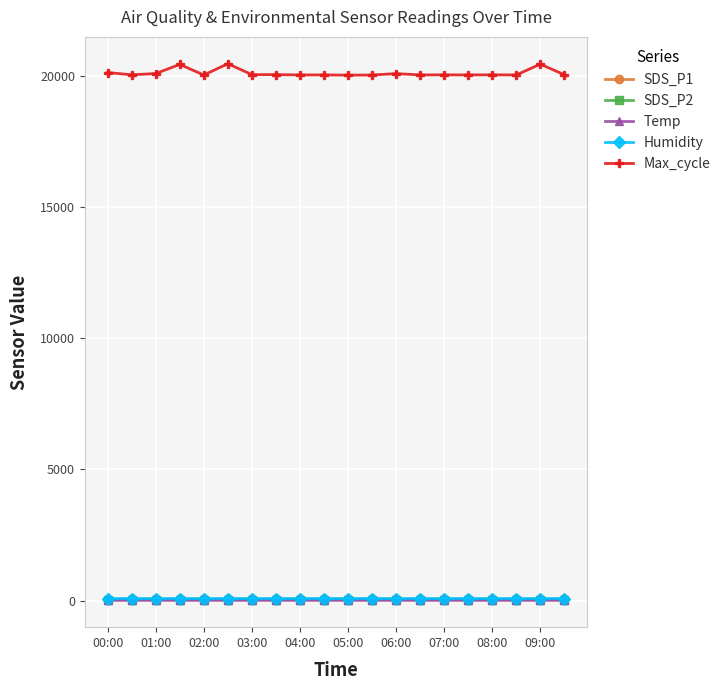

True or false: SDS_P2 has more than 2 points higher than both neighbors.

True